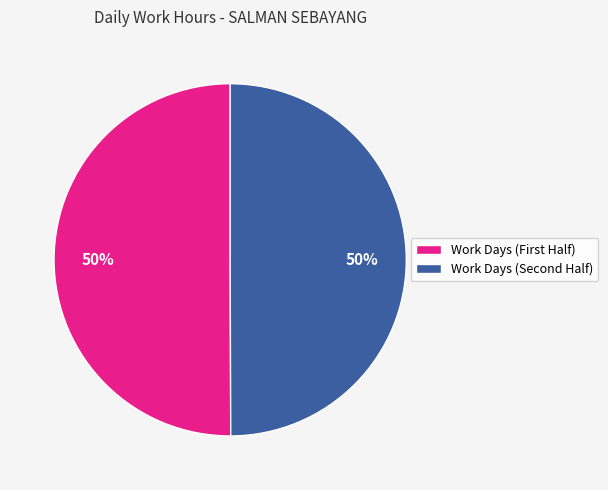

To the nearest percent, what is the average slice percentage?

50%